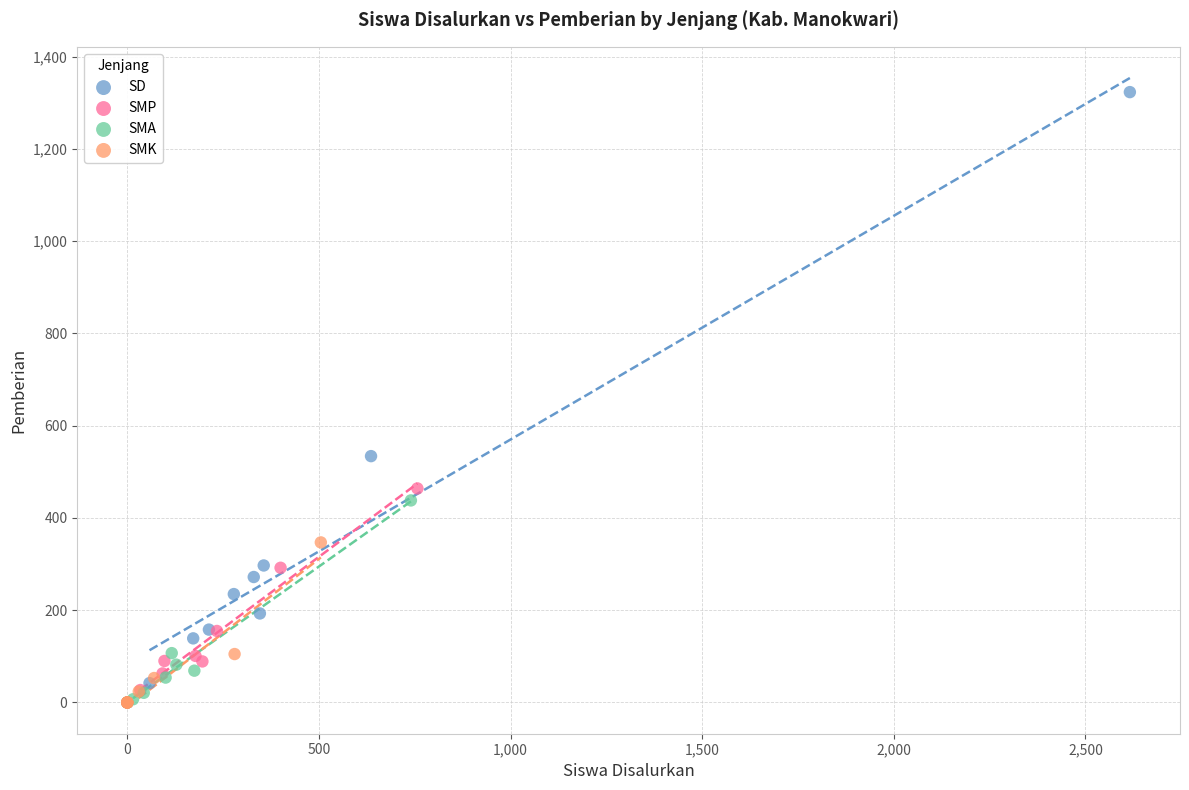

What are all the series names shown in the legend?

SD, SMP, SMA, SMK